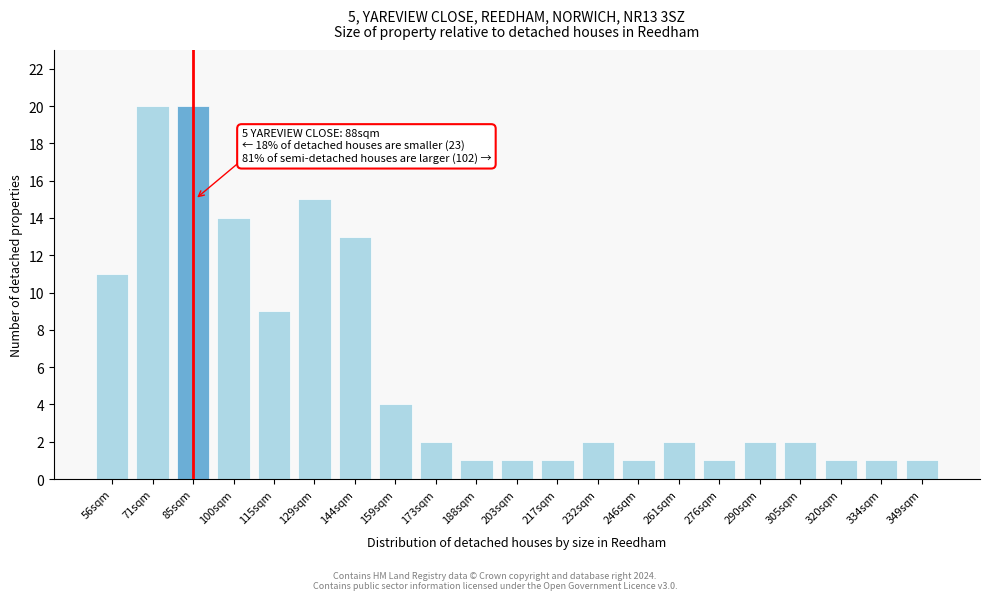

Reading left to right, list all the values displayed in this chart.

56sqm=11	71sqm=20	85sqm=20	100sqm=14	115sqm=9	129sqm=15	144sqm=13	159sqm=4	173sqm=2	188sqm=1	203sqm=1	217sqm=1	232sqm=2	246sqm=1	261sqm=2	276sqm=1	290sqm=2	305sqm=2	320sqm=1	334sqm=1	349sqm=1